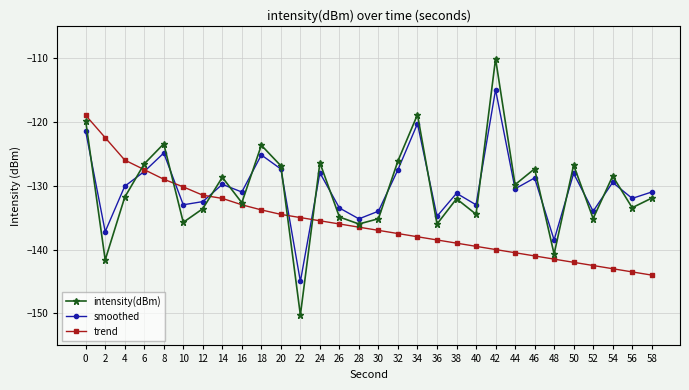

Which series has the largest range (max minus min)?

intensity(dBm)